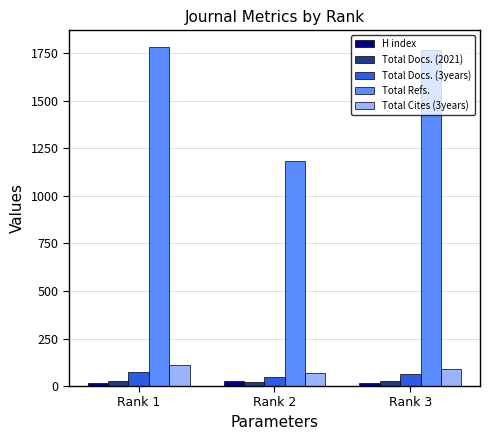

What is the difference between the highest and lowest values at Rank 3?

1754